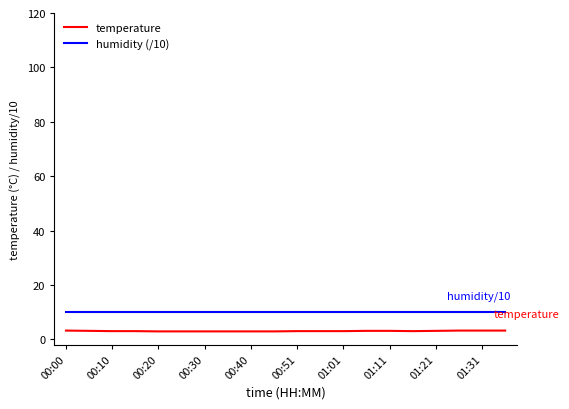

Rank the series by their average value, from lowest to highest.

temperature, humidity (/10)